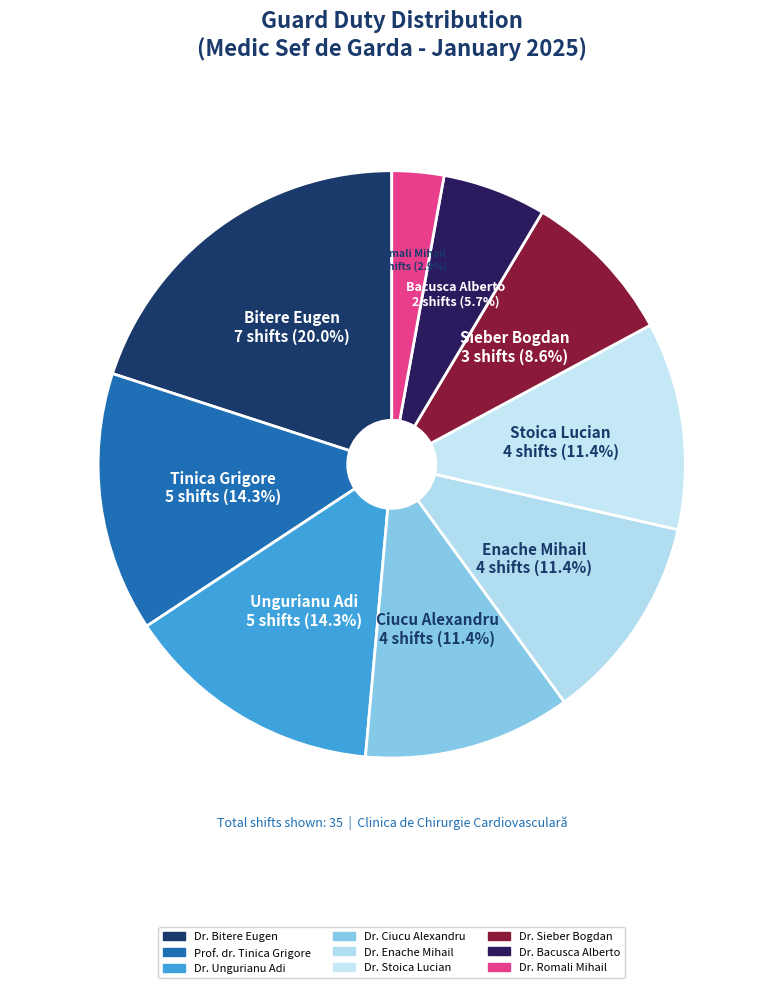

Between Dr. Ungurianu Adi and Dr. Ciucu Alexandru, which is larger?

Dr. Ungurianu Adi